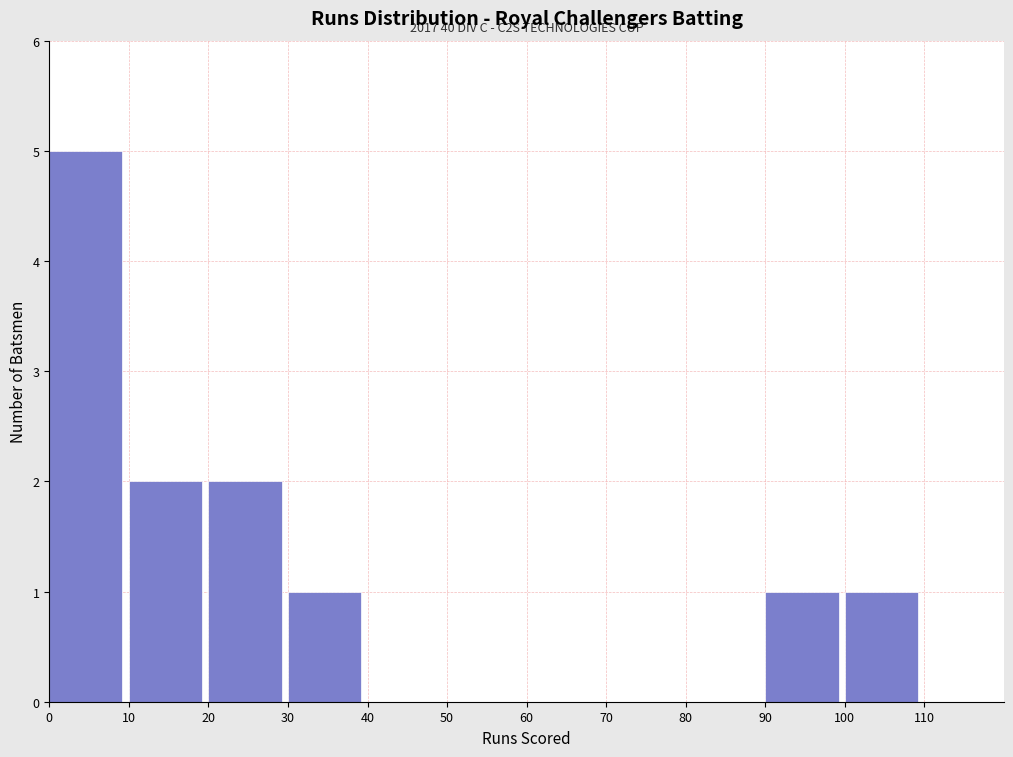

Which range on the x-axis has the tallest bar?

0 to 10